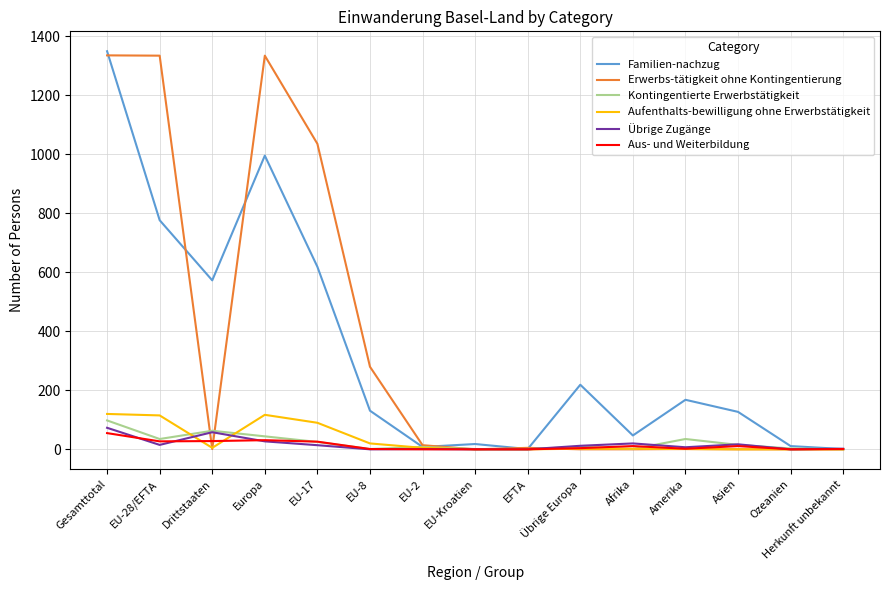

Between Gesamttotal and EU-28/EFTA, which series saw the biggest shift?

Familien-nachzug